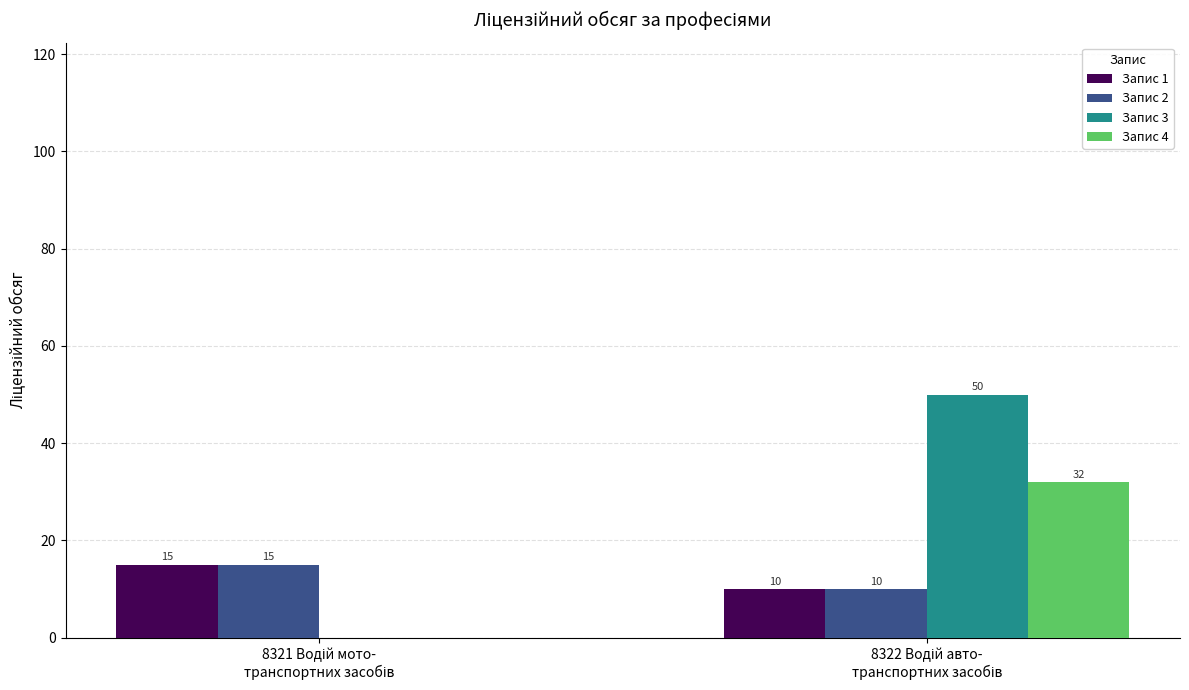

What is the greatest value displayed?

50